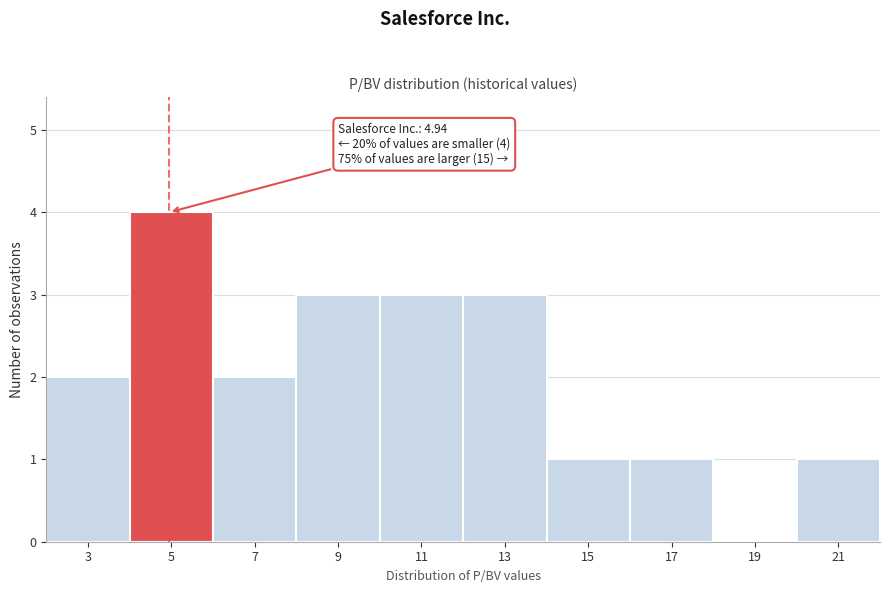

Which range on the x-axis has the tallest bar?

4 to 6